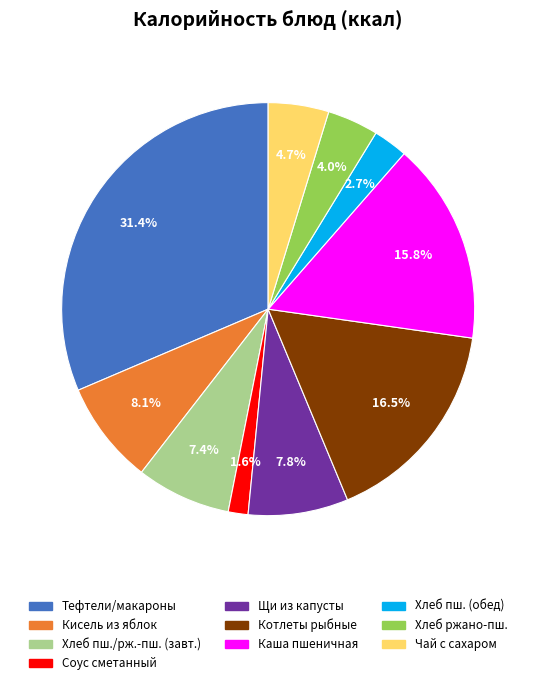

Is there a majority slice in this chart?

No